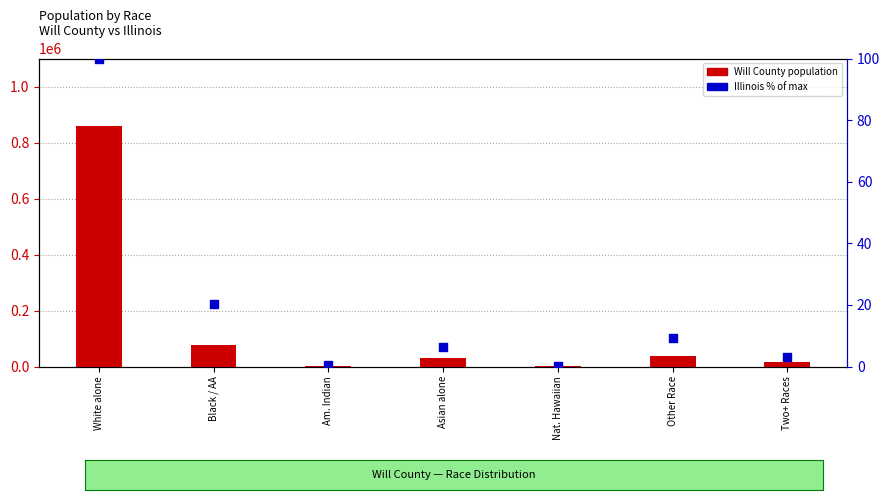

At which category is the sum across all series the highest?

White alone